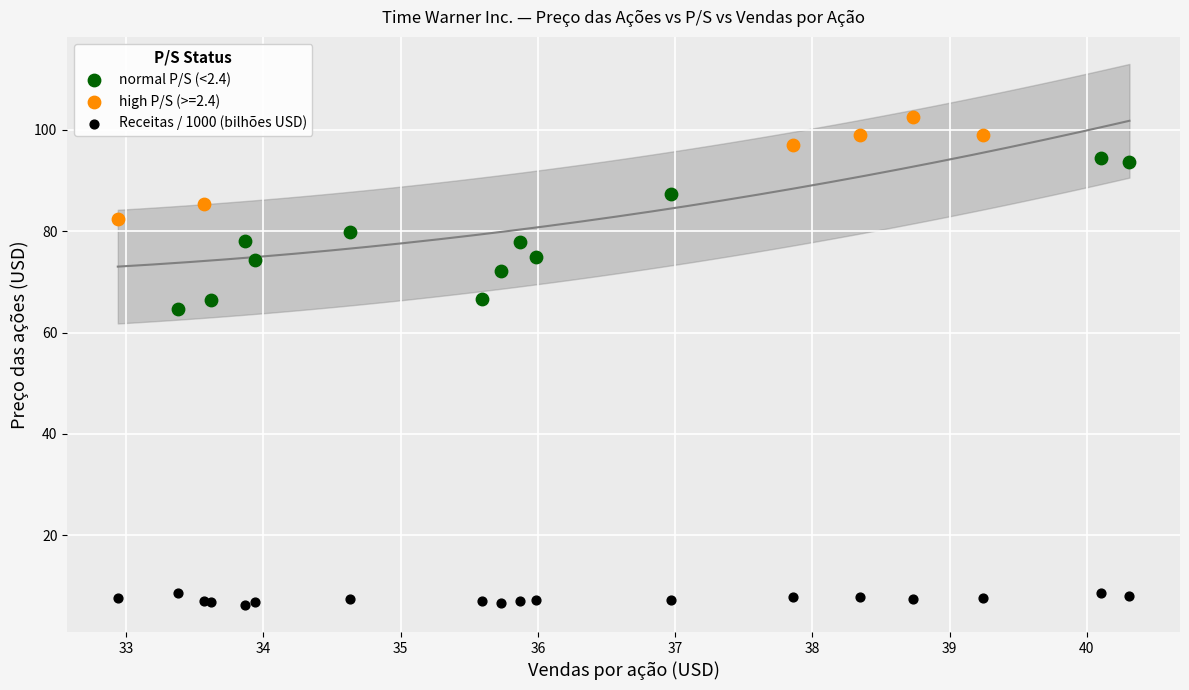

Which series reaches the minimum Y coordinate?

Receitas / 1000 (bilhões USD)